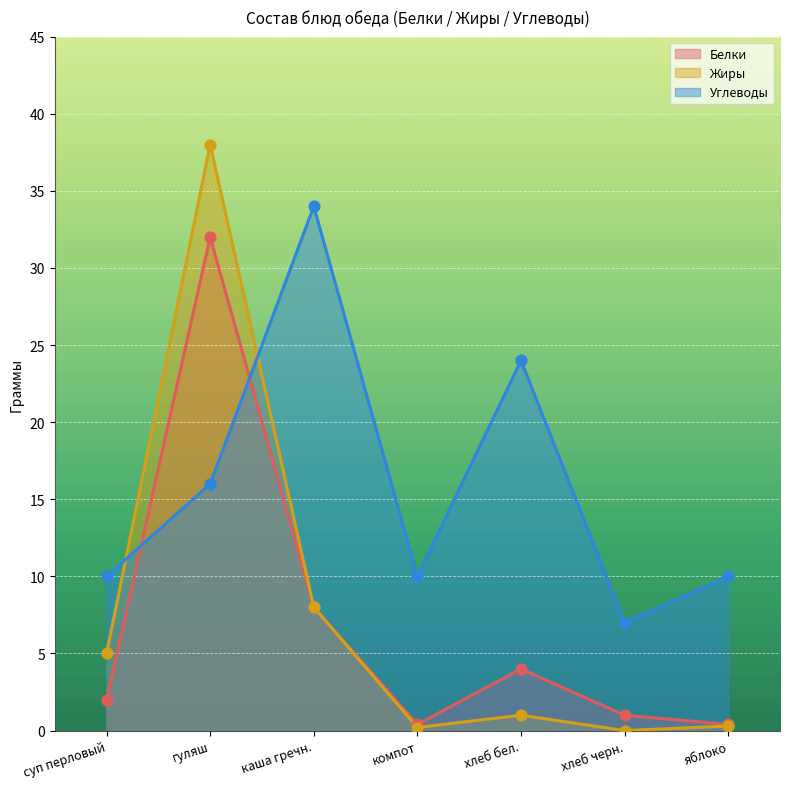

Which series contains the lowest Y value?

Жиры